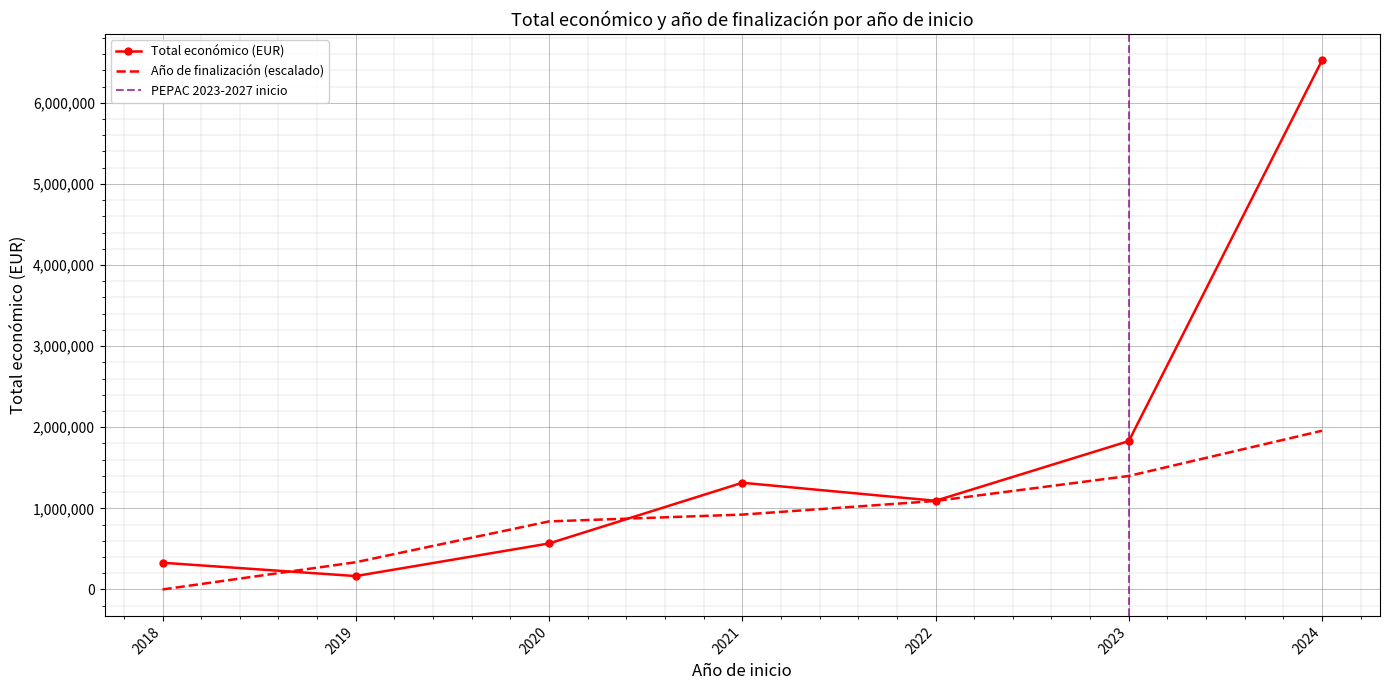

What is the minimum value for Total económico (EUR)?

165000.0